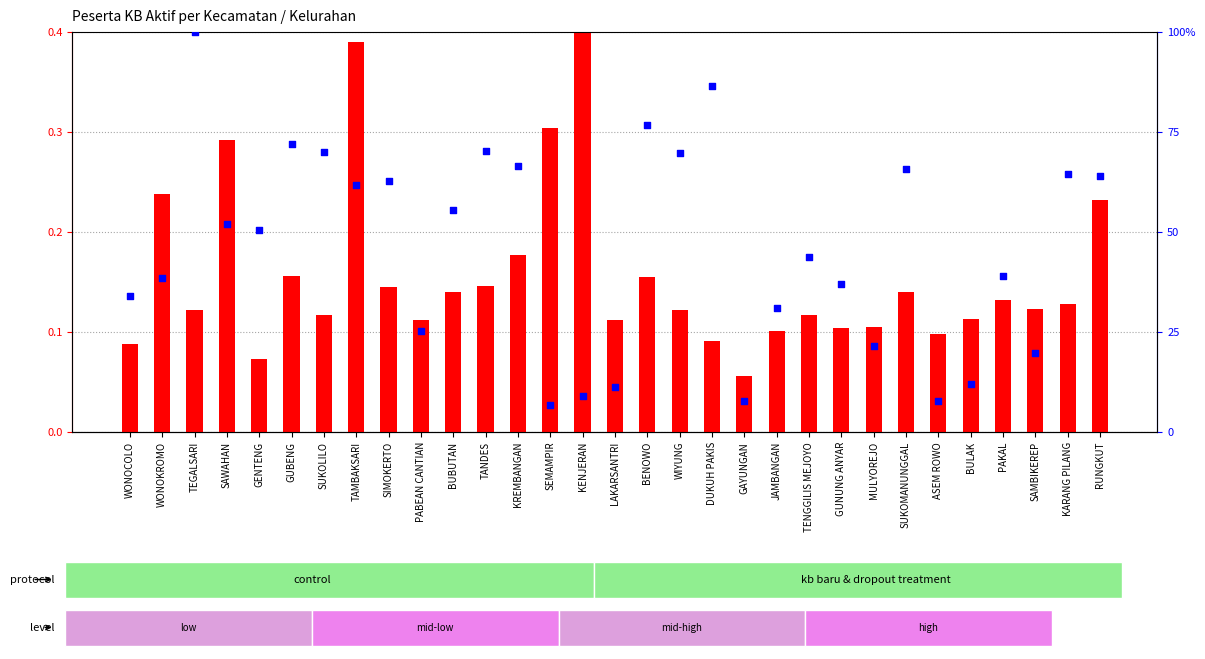

What is the total value across all series at PABEAN CANTIAN?

25.2